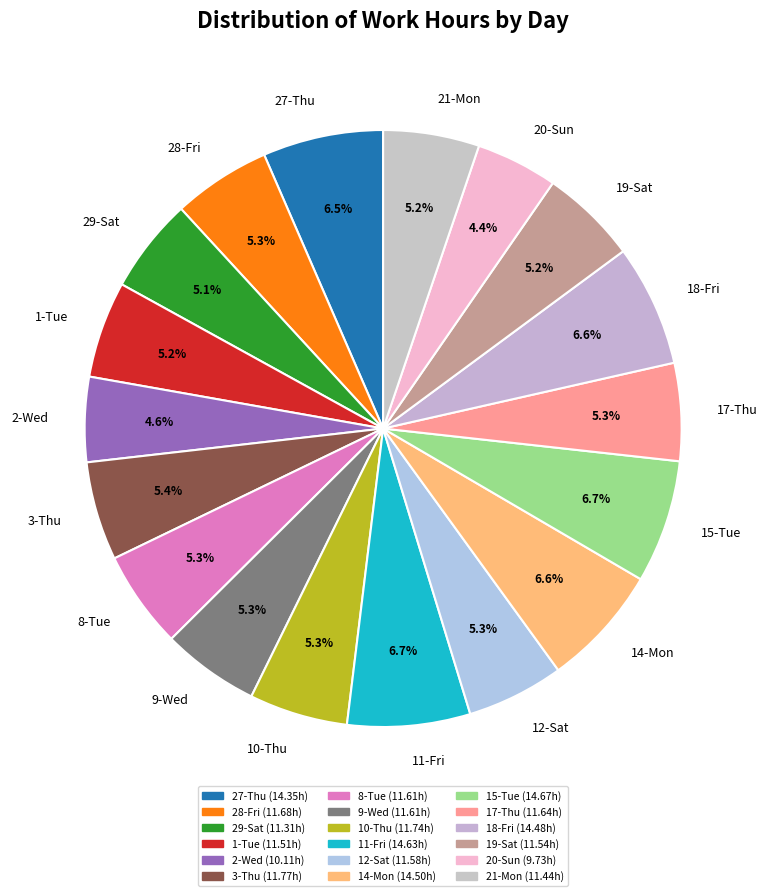

To the nearest percent, what portion does 19-Sat represent?

5%